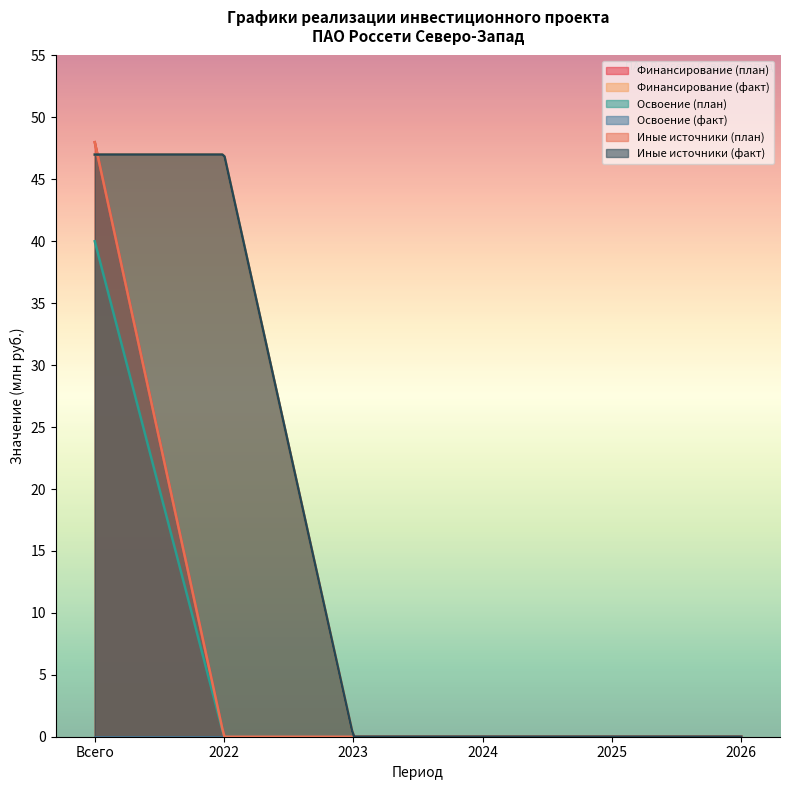

What is the label of the 6th point from the left?

2026